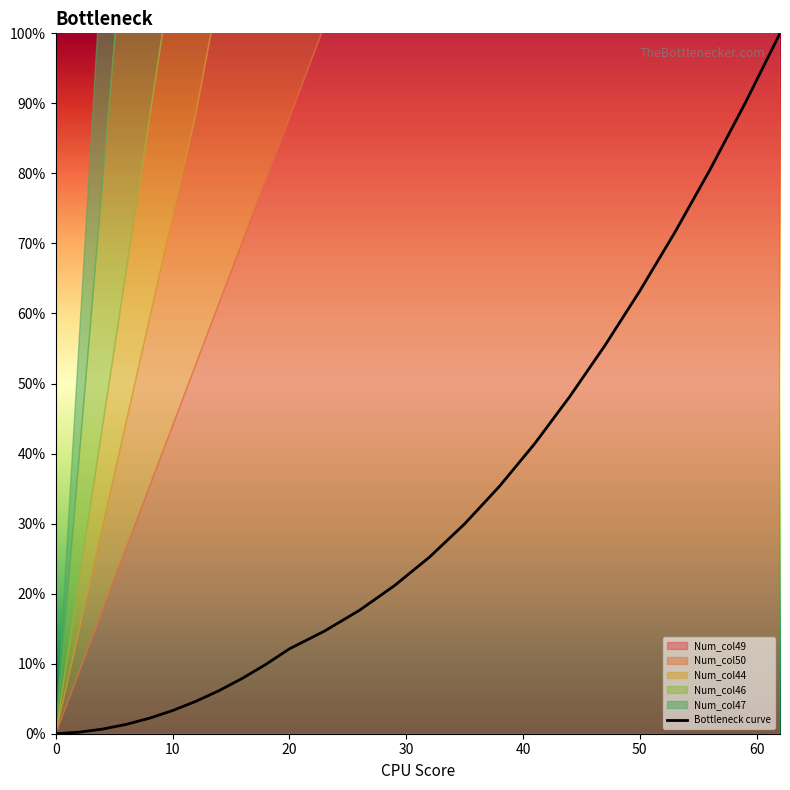

The value of Bottleneck curve at 20 is 12.1. True or false?

True